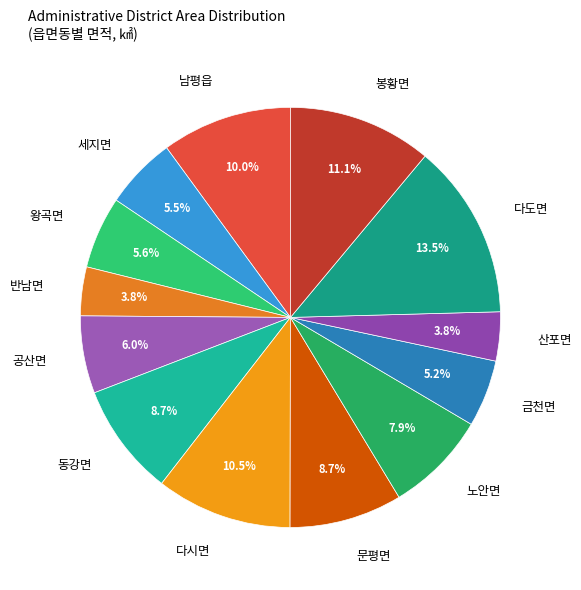

To the nearest percent, what percentage of the pie is 노안면?

8%